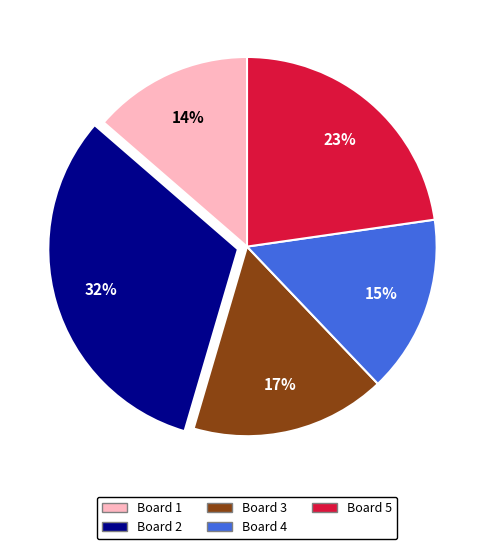

Which slice is the smallest?

Board 1